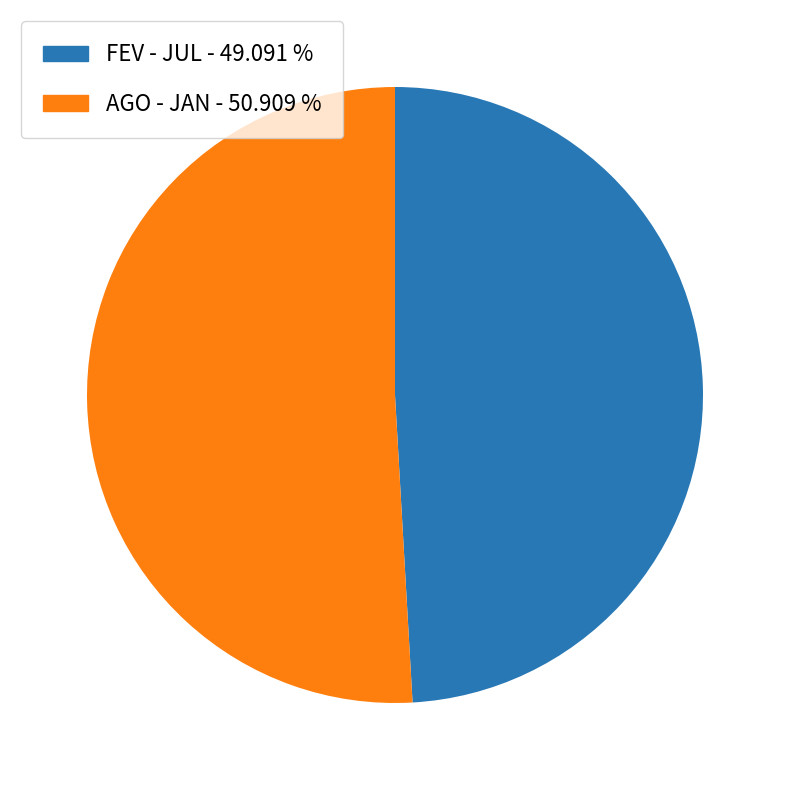

Is the sum of FEV - JUL - 49.091 % and AGO - JAN - 50.909 % greater than half?

Yes